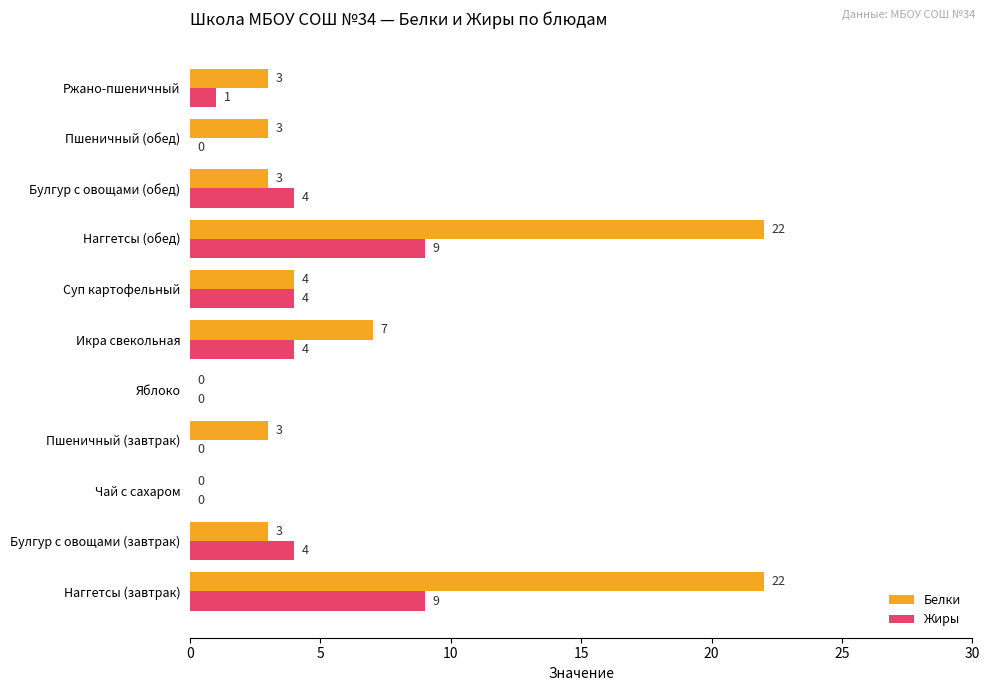

Between Наггетсы (завтрак) and Чай с сахаром, which series saw the biggest shift?

Белки